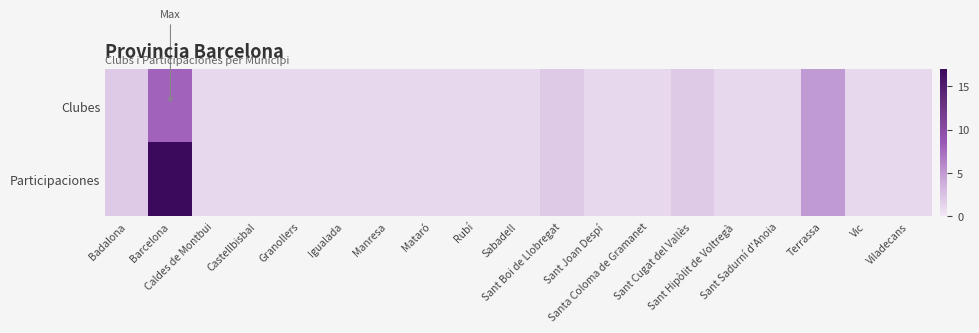

Between Caldes de Montbui and Granollers, which is larger?

Caldes de Montbui